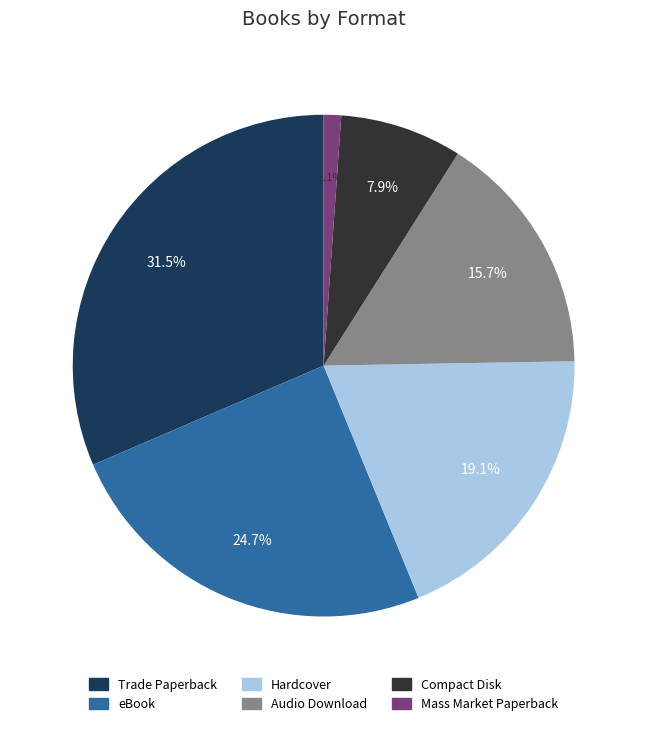

Is it true that Trade Paperback is 40% of the pie?

False